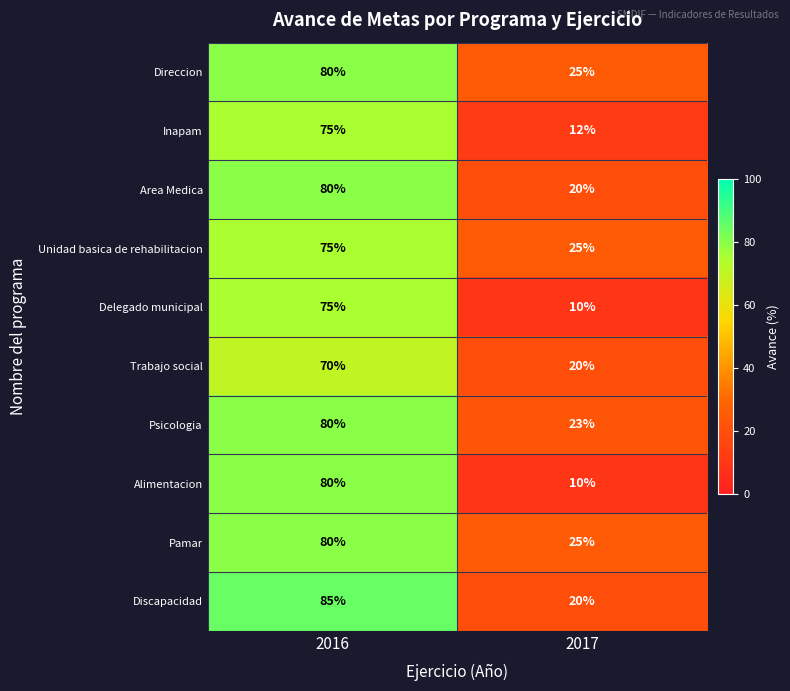

At which label is Discapacidad closest to 52?

2017